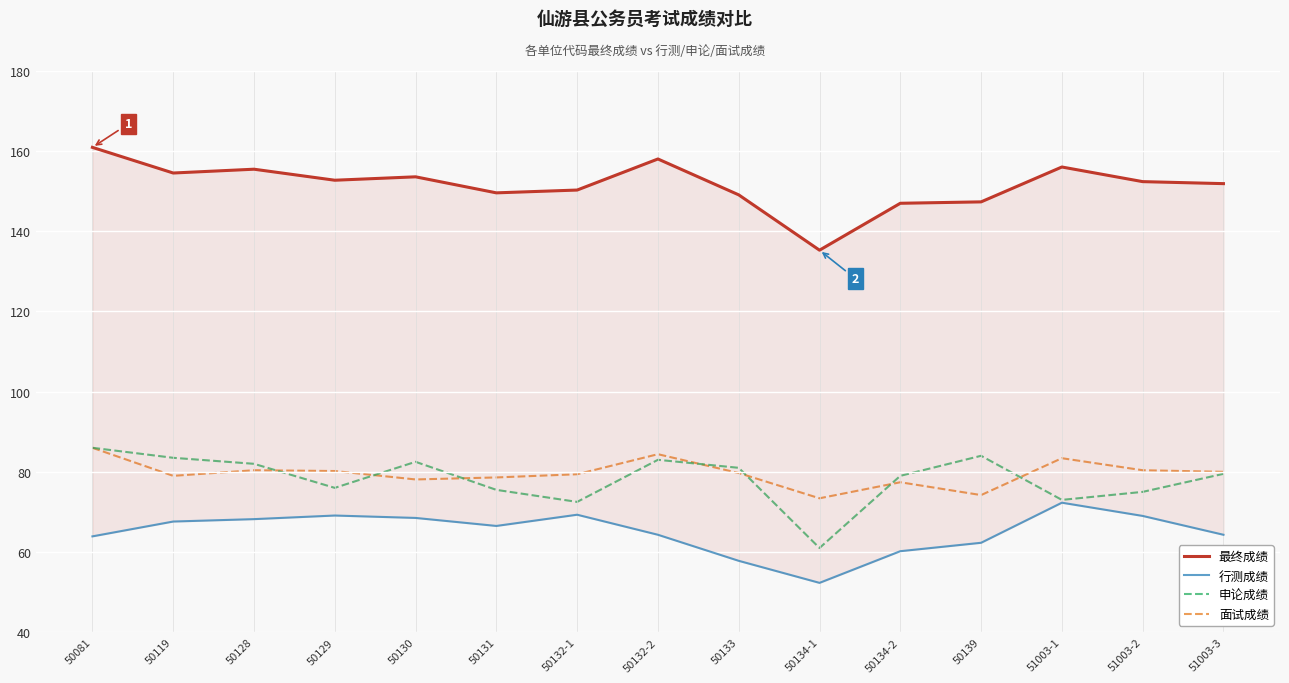

Does the chart display data point markers on the line(s)?

No